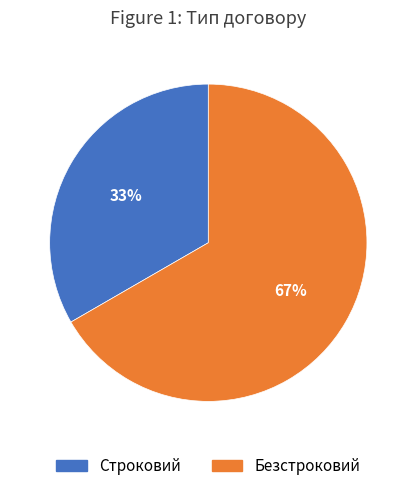

True or false: Строковий accounts for 46% of the total.

False